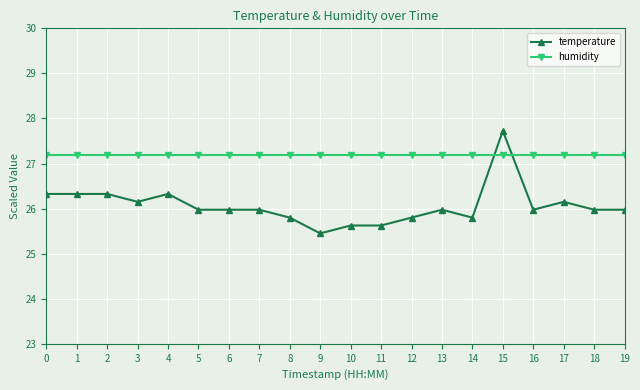

At which category is the sum across all series the highest?

15